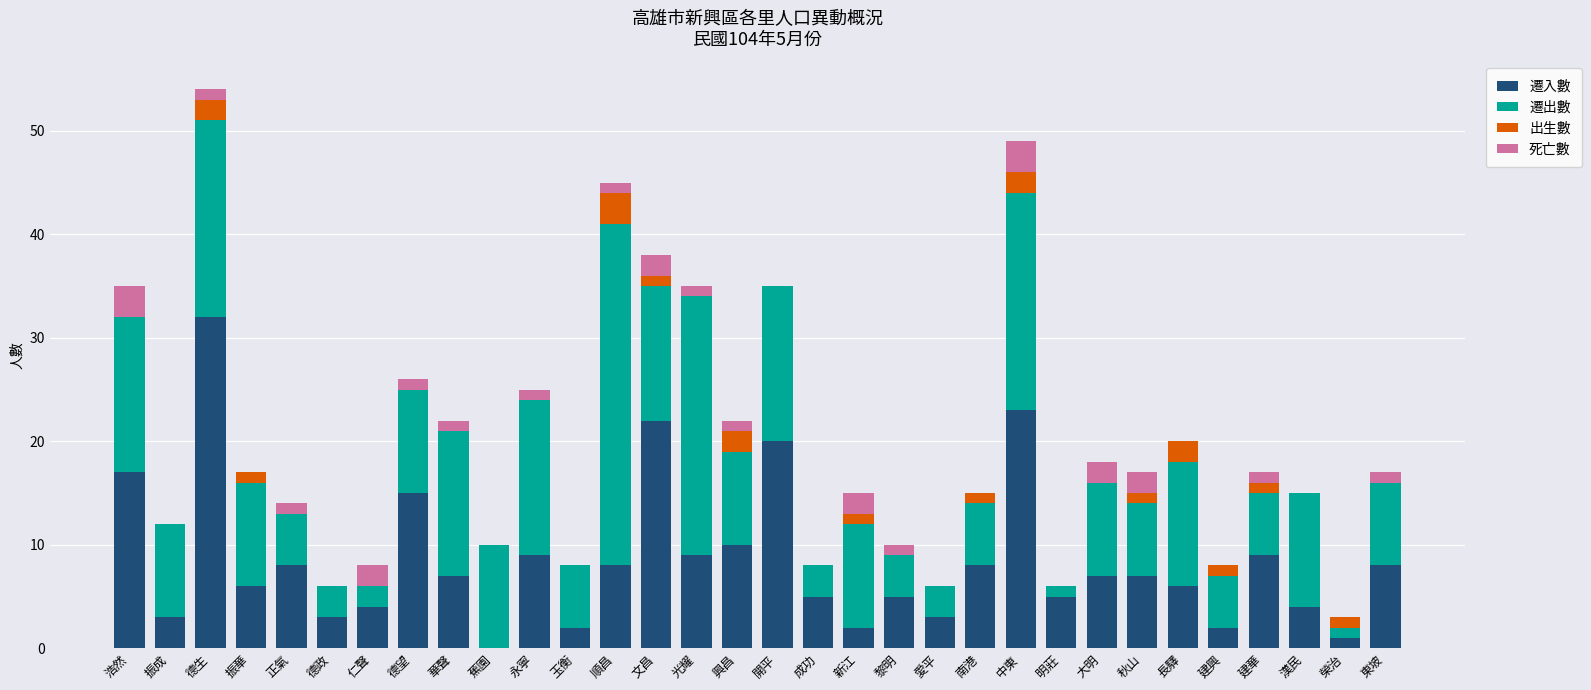

The 遷入數 series shows 20 at 開平. True or false?

True